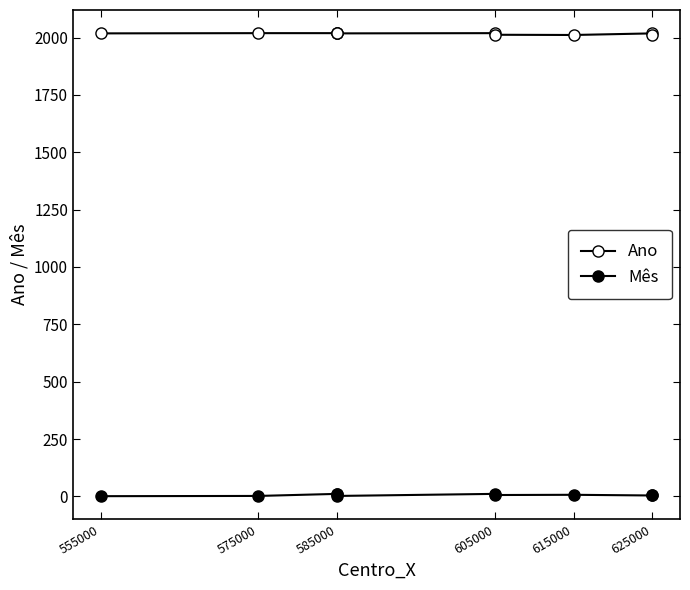

What is the approximate value of Ano at 615000?

2011